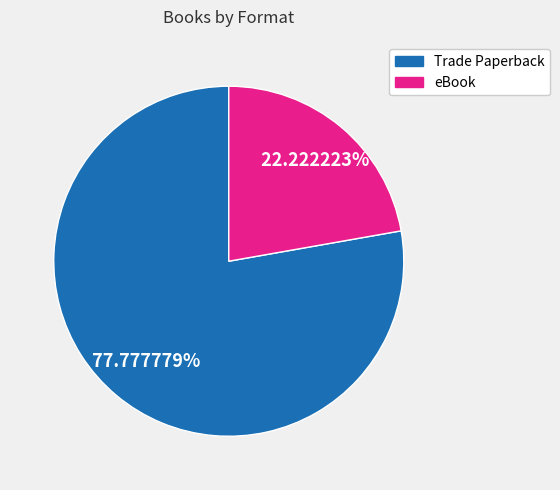

Approximately how many times larger is the value at Trade Paperback compared to eBook?

3.5